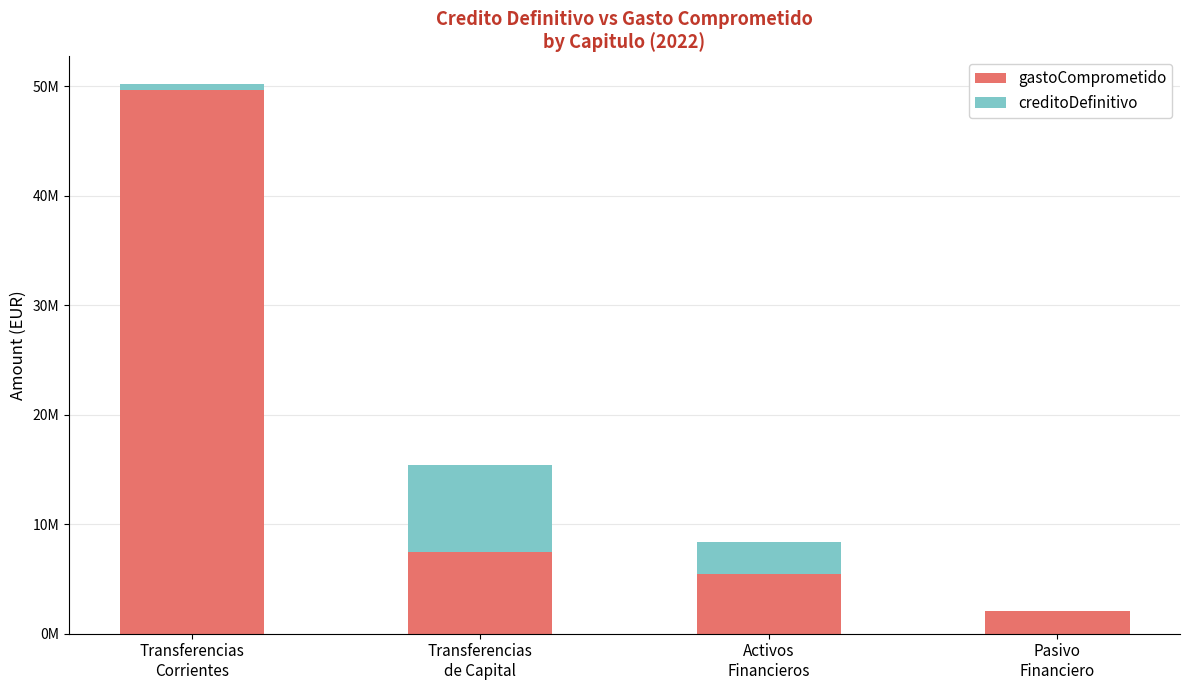

Are the bars horizontal?

No